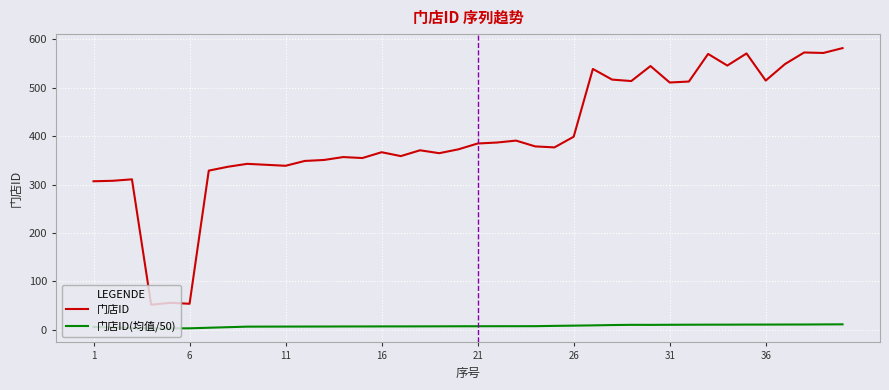

Which series has the largest range (max minus min)?

门店ID